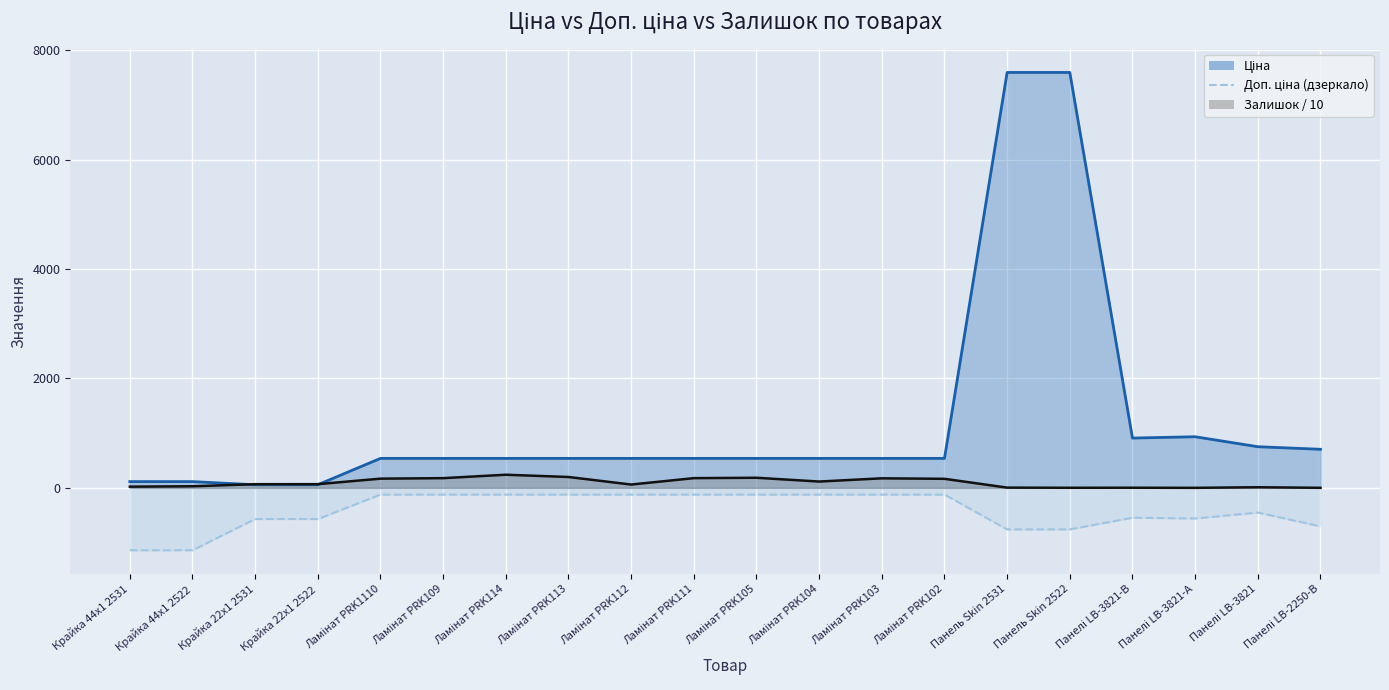

Where is the first local minimum for Залишок?

Ламінат PRK112